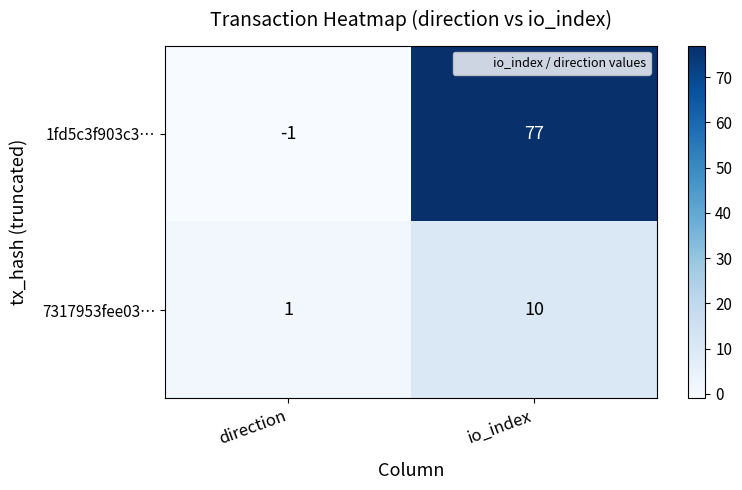

How many positive values does the 1fd5c3f903c3… series have?

1